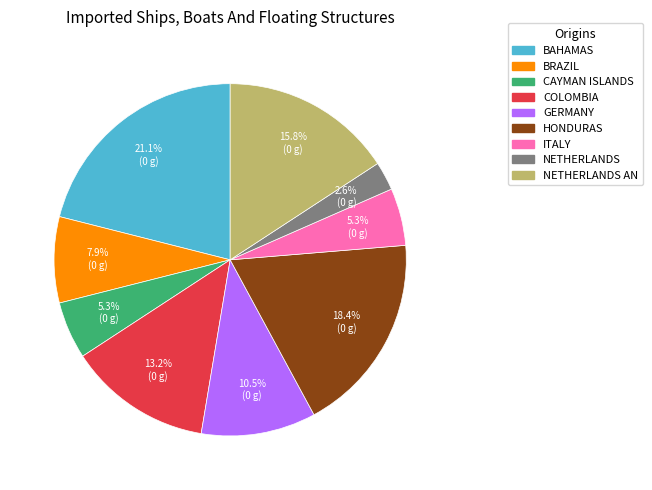

Is there a majority slice in this chart?

No